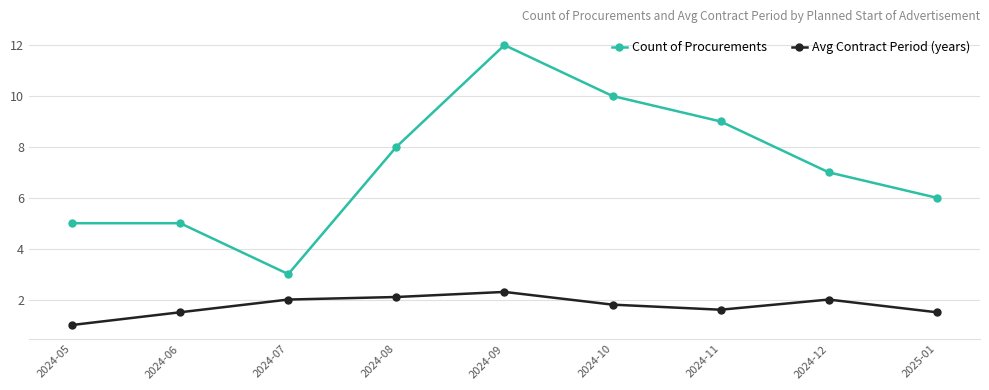

Reading left to right, extract all data points from this chart.

Count of Procurements: 2024-05=5.0	2024-06=5.0	2024-07=3.0	2024-08=8.0	2024-09=12.0	2024-10=10.0	2024-11=9.0	2024-12=7.0	2025-01=6.0
Avg Contract Period (years): 2024-05=1.0	2024-06=1.5	2024-07=2.0	2024-08=2.1	2024-09=2.3	2024-10=1.8	2024-11=1.6	2024-12=2.0	2025-01=1.5